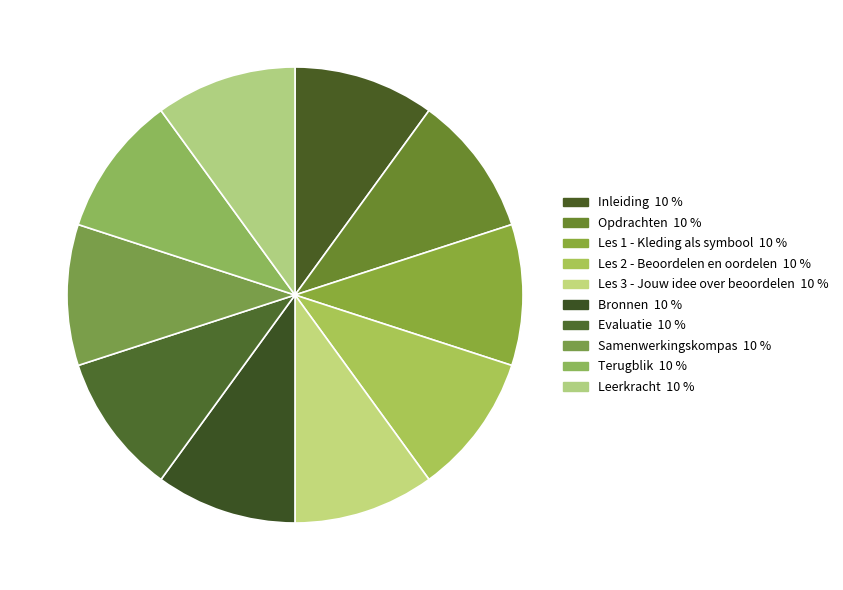

Count the number of slices in the pie.

10